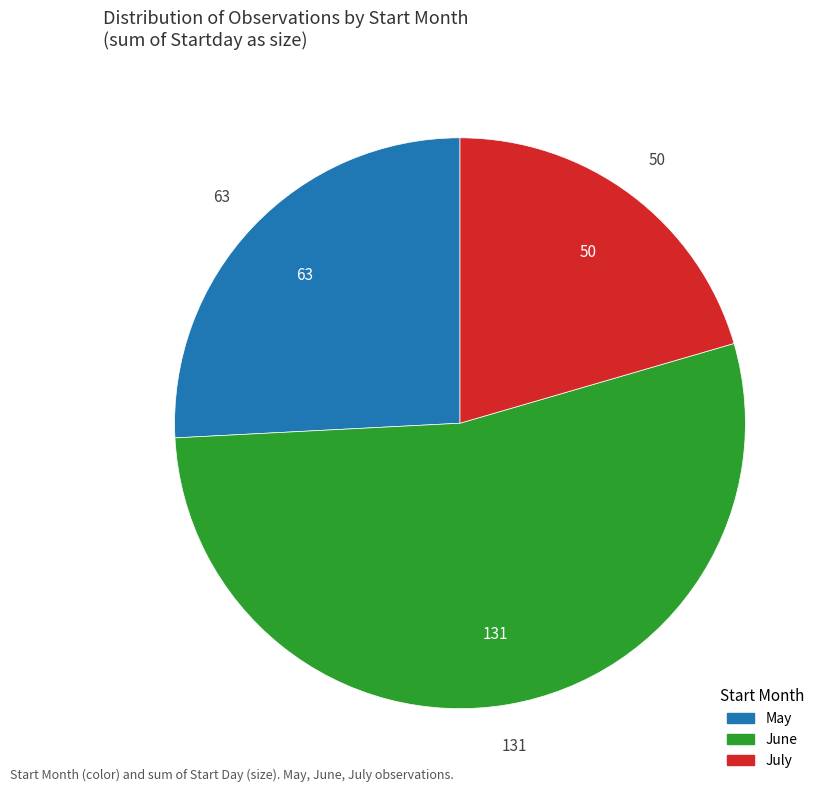

Is there a majority slice in this chart?

Yes